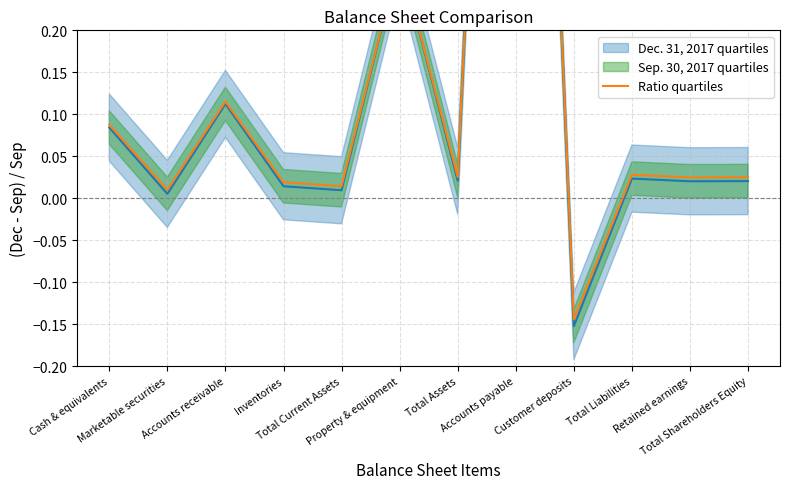

What is the approximate value at Accounts receivable?

0.1